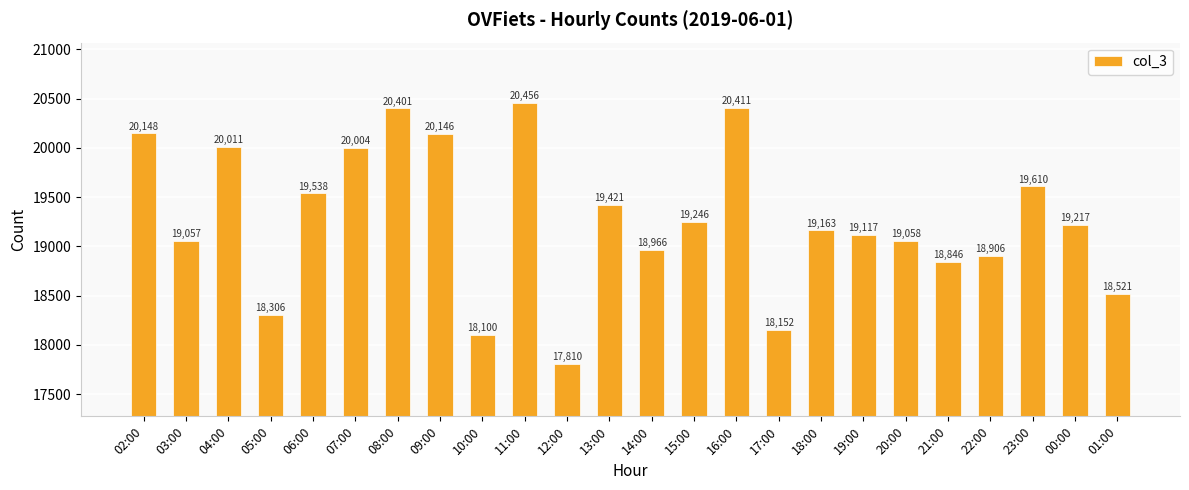

Between 19:00 and 08:00, which is larger?

08:00